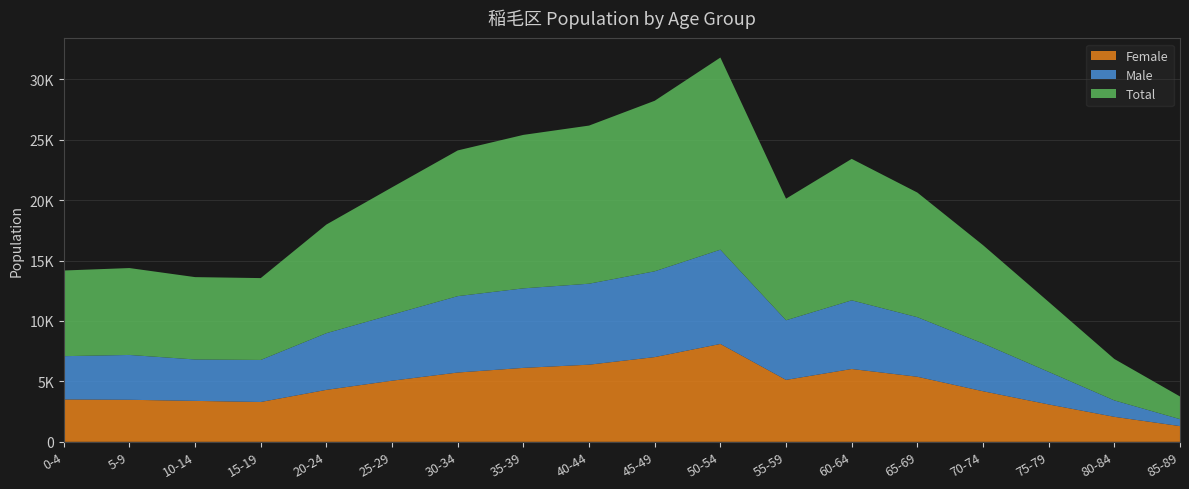

Reading left to right, transcribe all the data shown in this chart.

Female: 3508	3480	3388	3297	4301	5060	5735	6120	6384	7012	8100	5125	6028	5385	4186	3094	2070	1302
Male: 3581	3710	3427	3478	4690	5471	6322	6580	6701	7100	7800	4935	5680	4929	3952	2696	1358	575
Total: 7089	7190	6815	6775	8991	10531	12057	12700	13085	14112	15900	10060	11708	10314	8138	5790	3428	1877